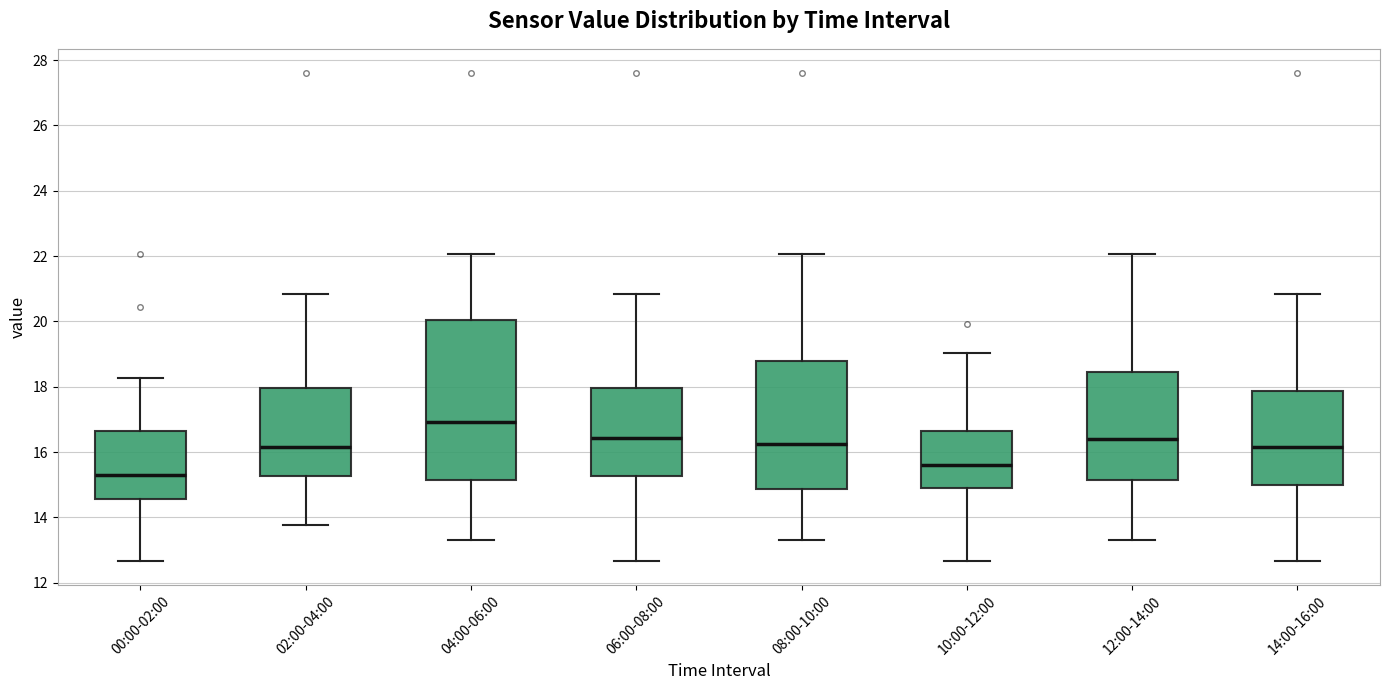

Comparing the boxes themselves (not the whiskers), which one is the tallest?

04:00-06:00